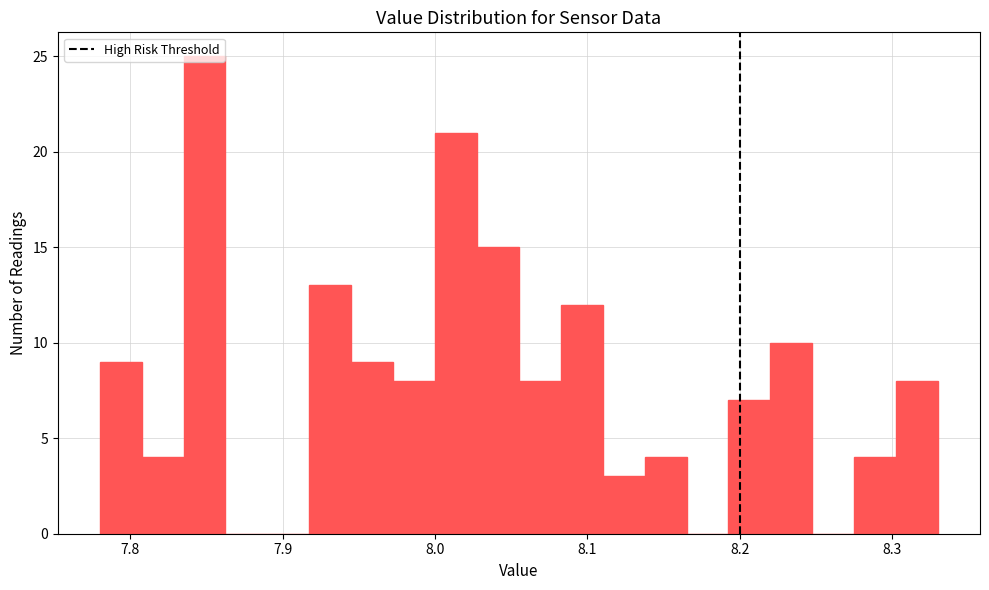

Around what value on the x-axis is the tallest bar? Give the approximate position of its centre, as read against the axis.

7.85